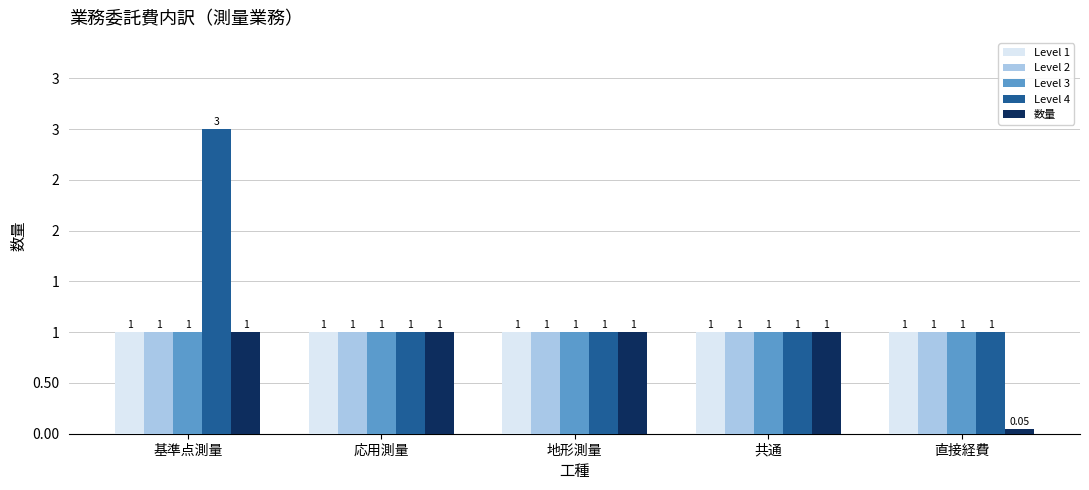

True or false: 数量 has a value of 0.1 at 直接経費.

False